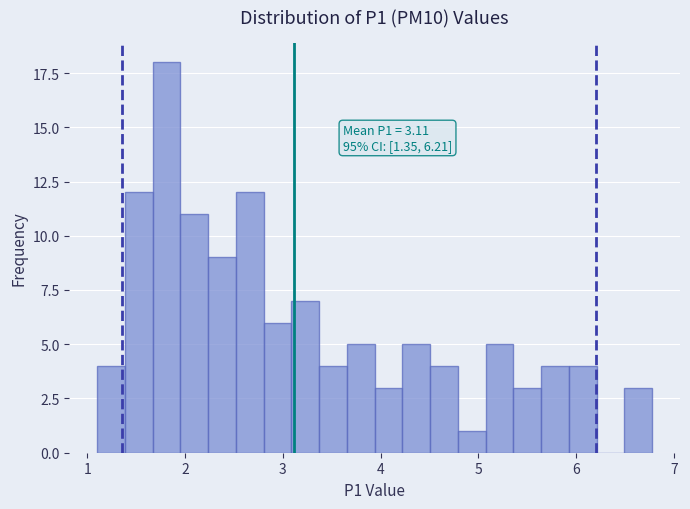

Around what value on the x-axis is the tallest bar? Give the approximate position of its centre, as read against the axis.

1.8